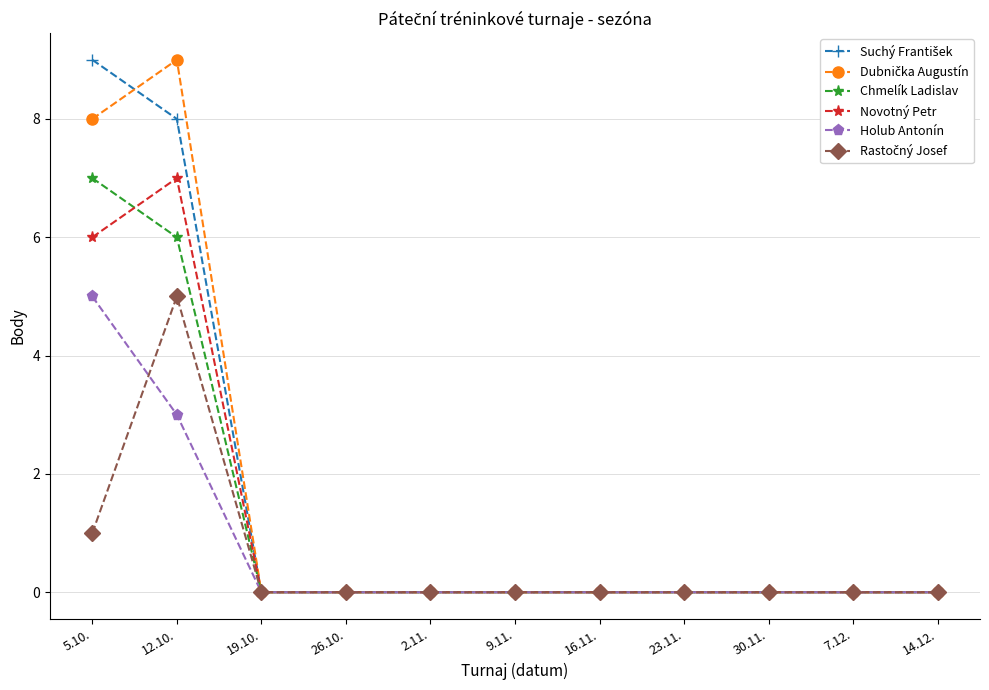

How many series are shown in this chart?

6